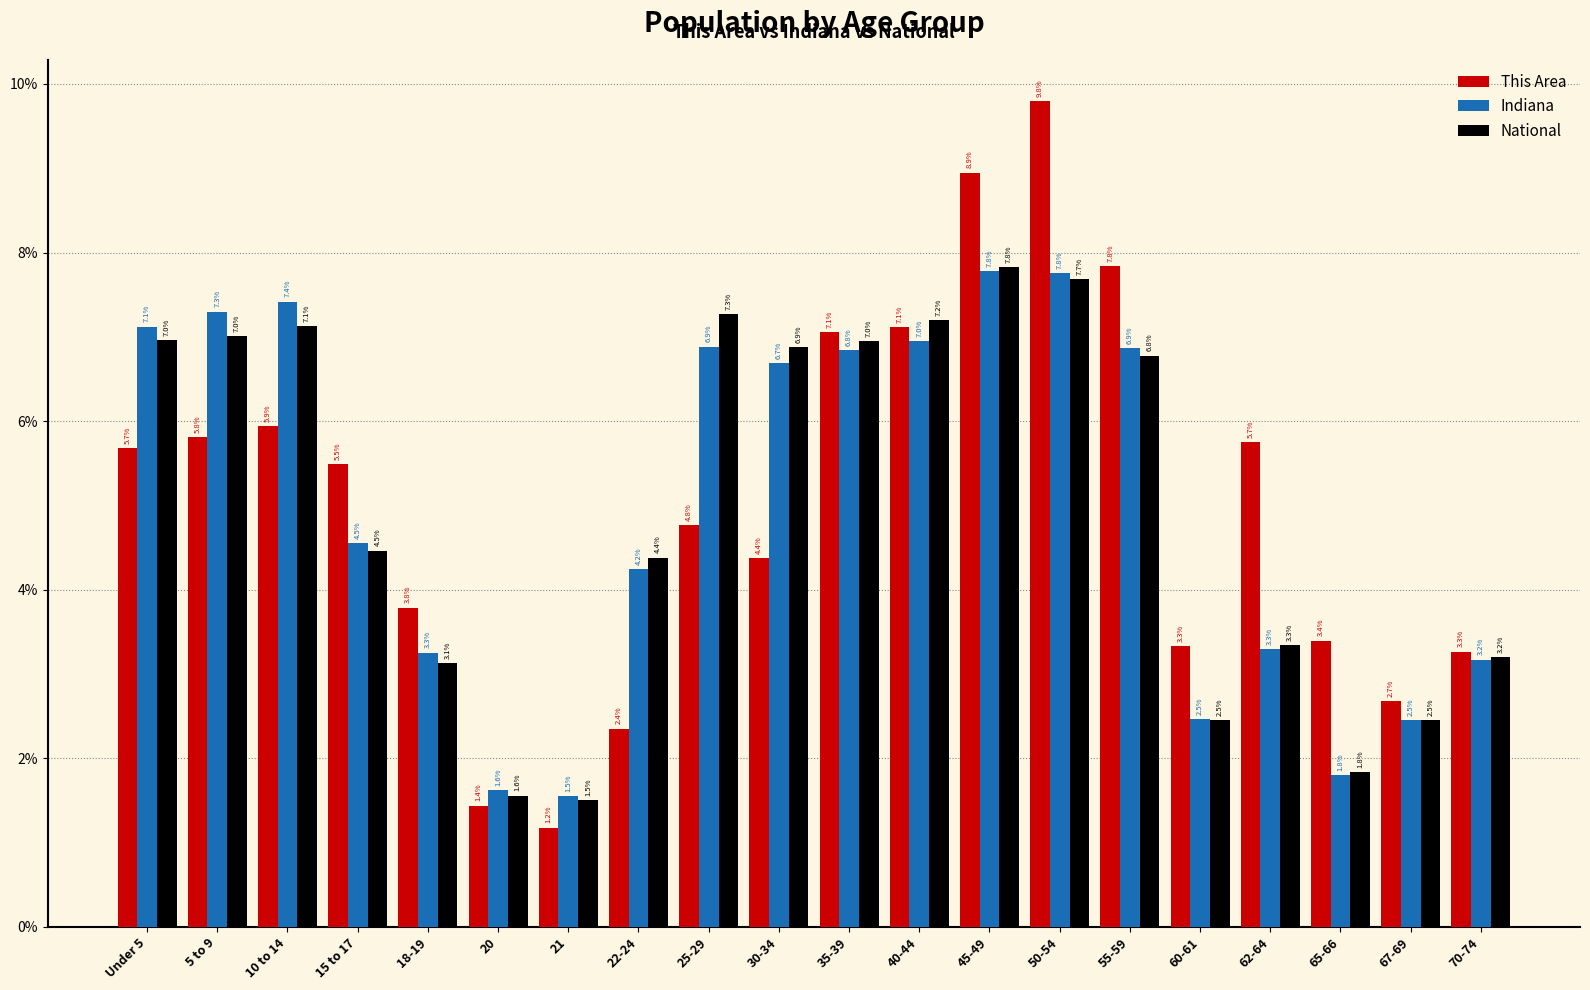

Rank the series at 5 to 9 from highest to lowest value.

Indiana, National, This Area